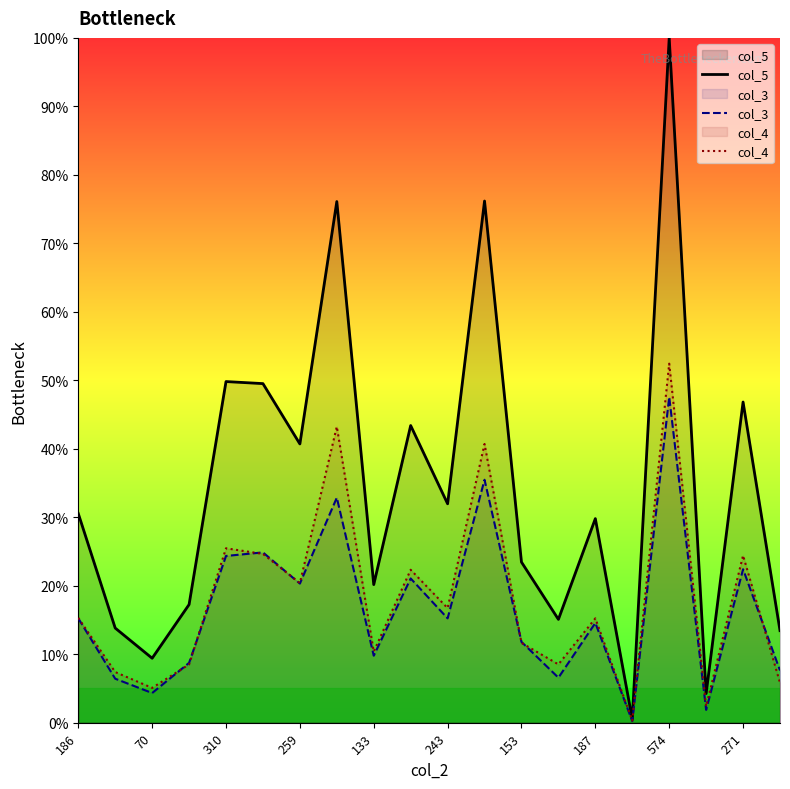

What is the sum of all col_5 values?

692.2